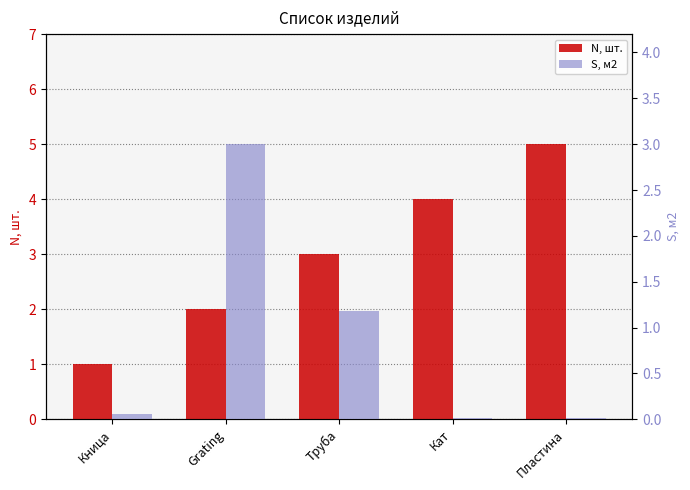

At which category is the sum across all series the highest?

Пластина